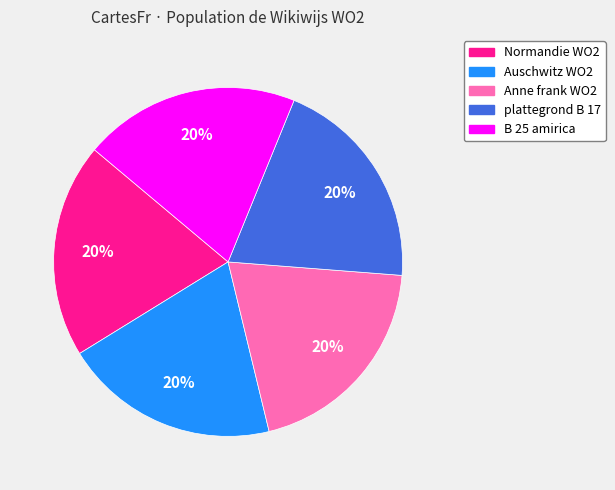

Does any single category account for the majority?

No